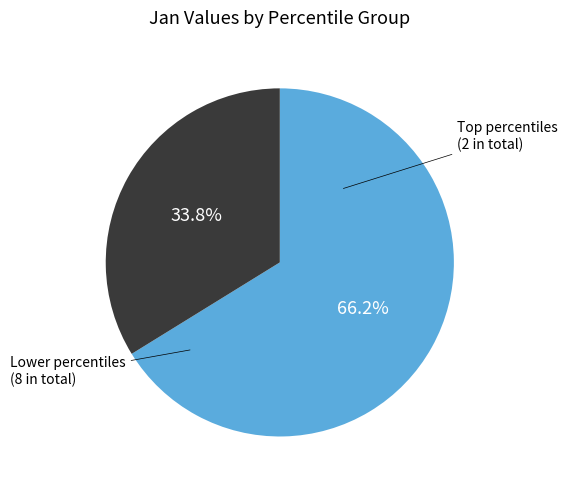

Is there any slice that represents more than half of the pie?

Yes